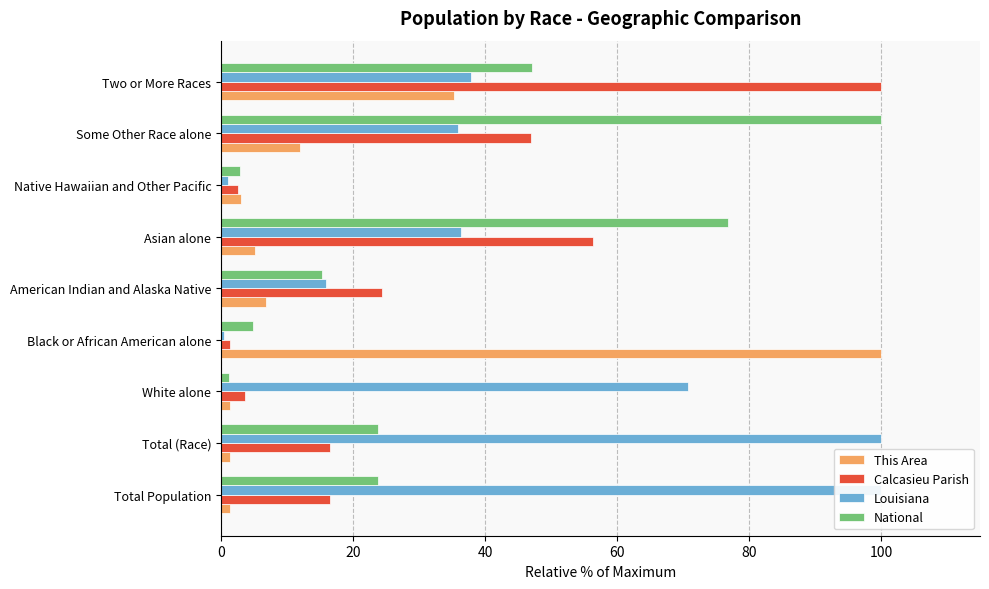

What is the total value across all series at Asian alone?

174.6